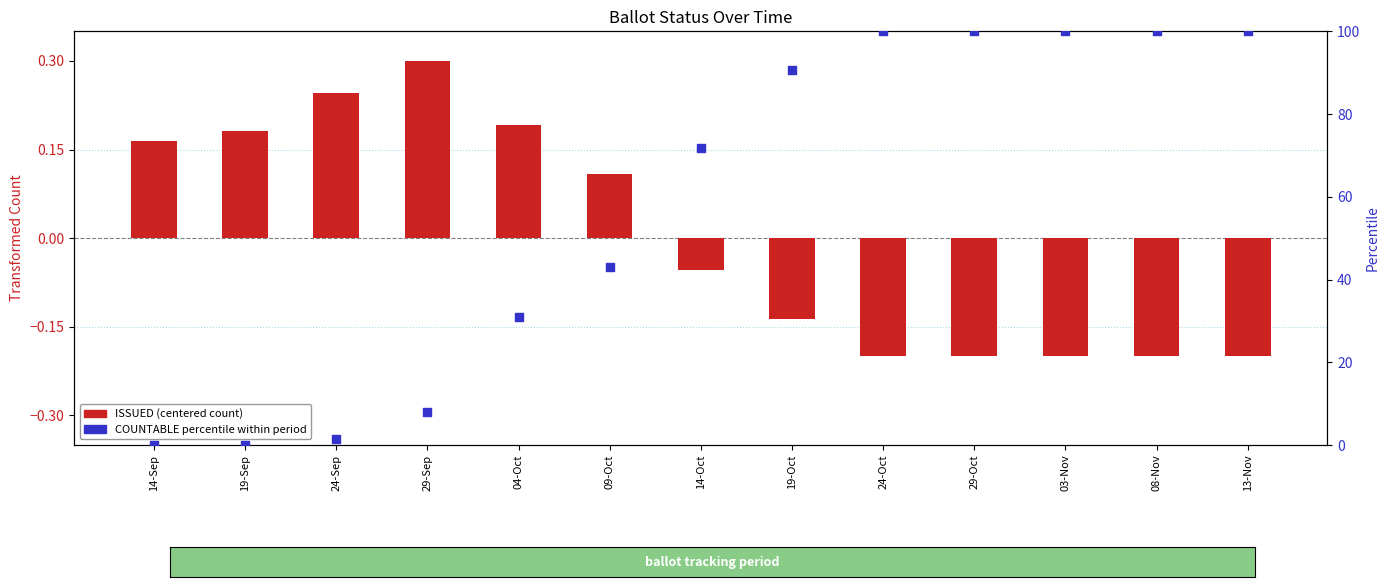

Which series contains the lowest Y value?

ISSUED (centered)